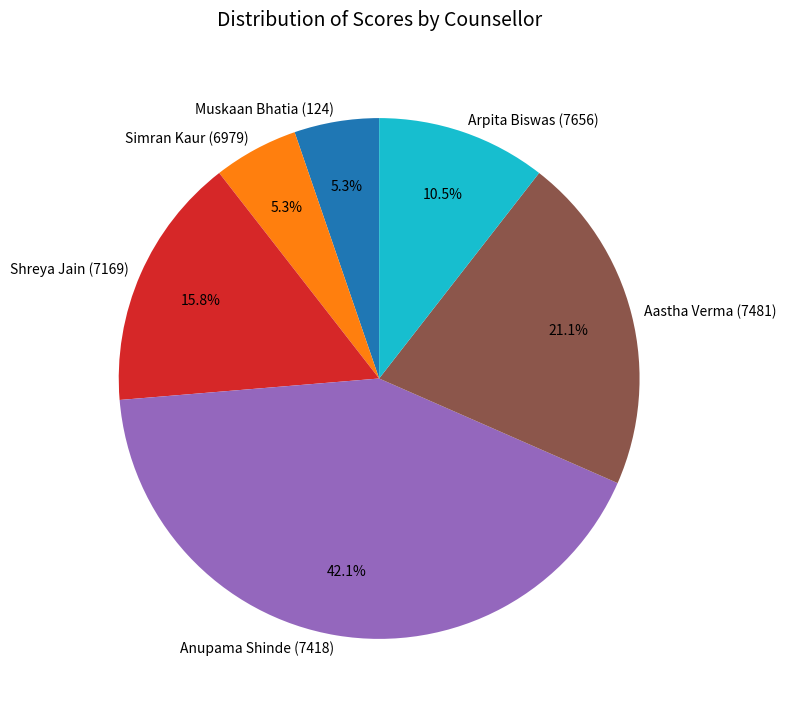

Is the sum of Aastha Verma (7481) and Anupama Shinde (7418) greater than half?

Yes